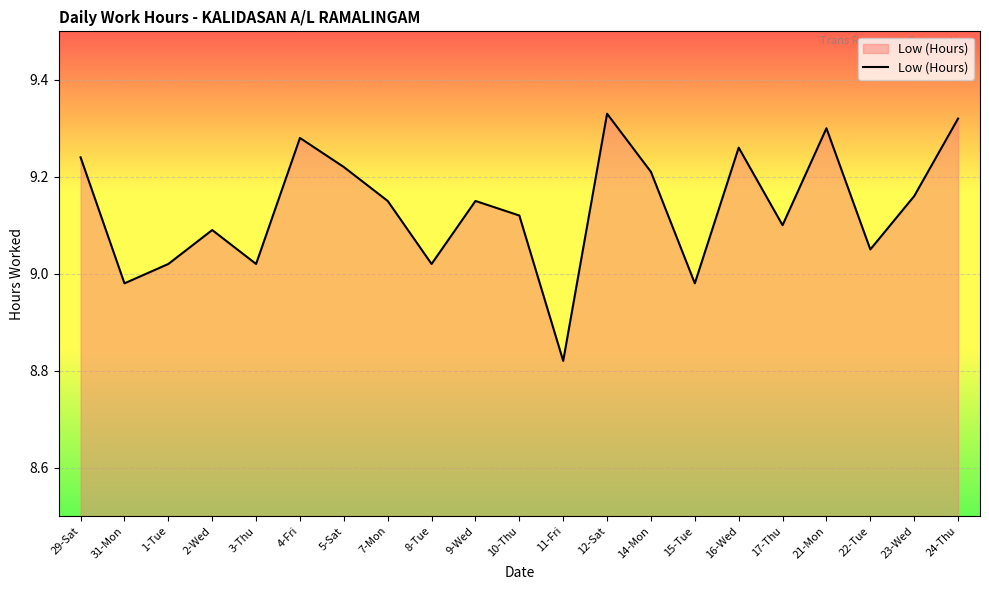

The chart shows a value of 2.5 at 24-Thu. True or false?

False